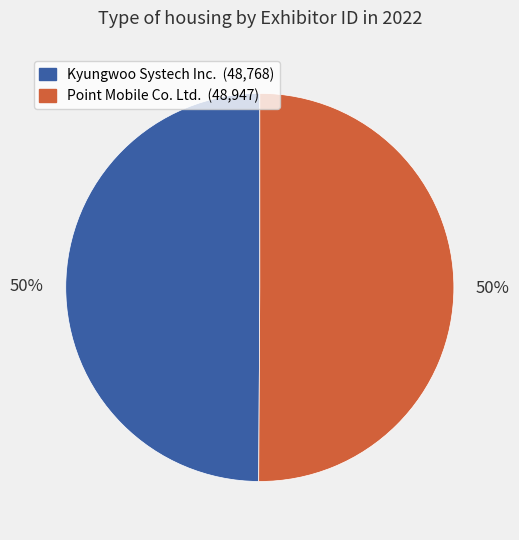

What percentage is the Kyungwoo Systech Inc. slice, to the nearest percent?

50%